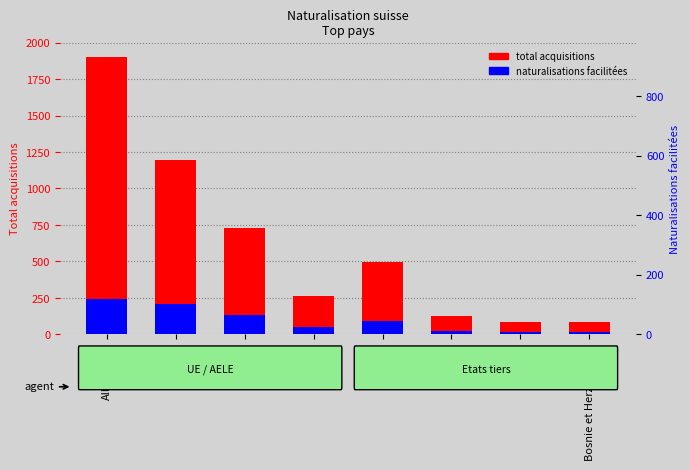

What is the difference between the highest and lowest values at Bosnie et Herzégovine?

68